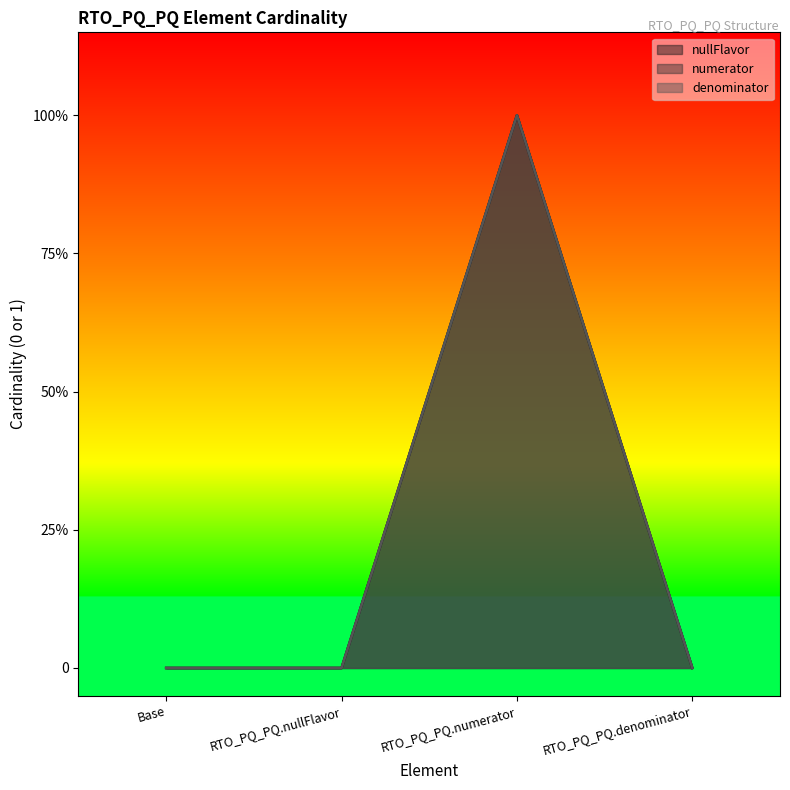

Count the numerator values in the range 0 to 1.

4